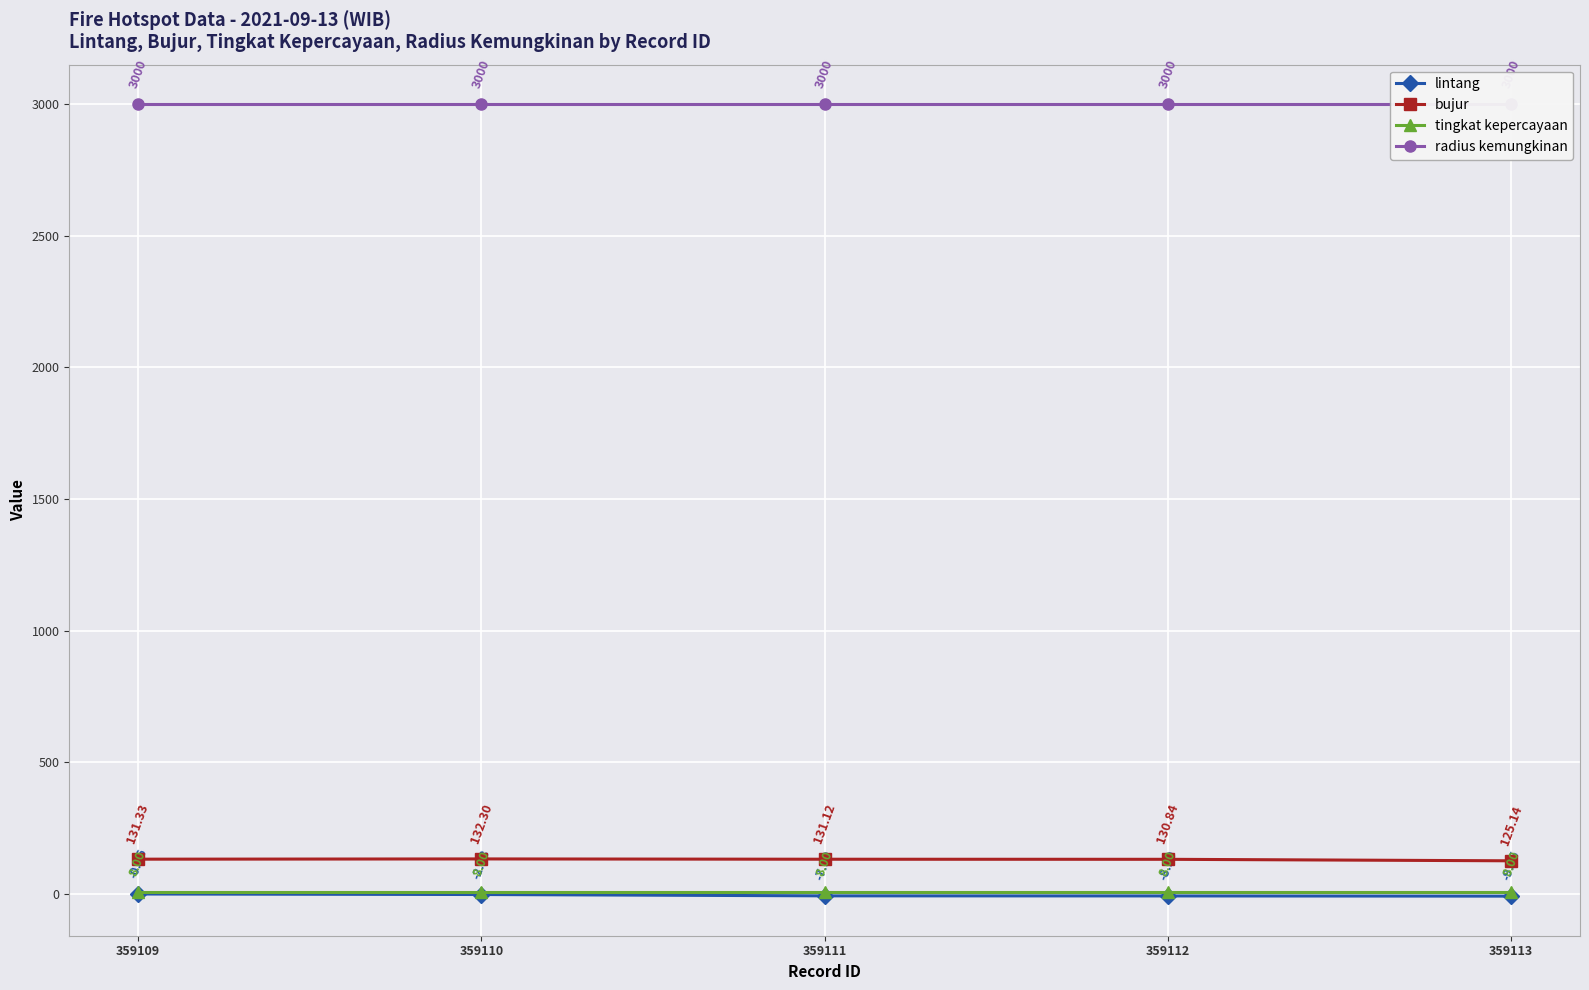

The value of lintang at 359112 is -5.7. True or false?

False